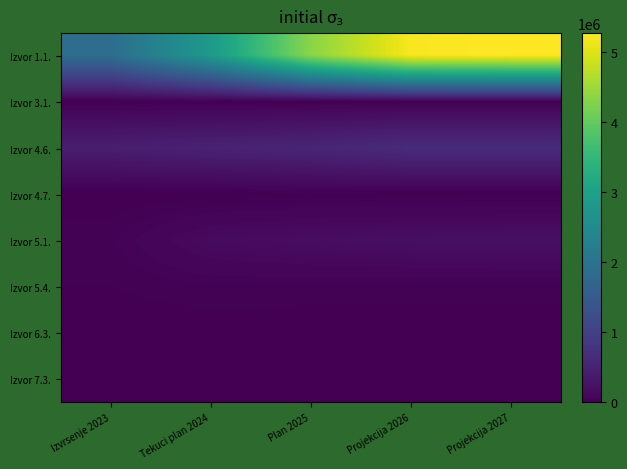

Reading left to right, transcribe all the data shown in this chart.

Izvor 1.1.: Izvrsenje 2023=1886265.8	Tekuci plan 2024=2844000.0	Plan 2025=4340800.0	Projekcija 2026=5217300.0	Projekcija 2027=5268000.0
Izvor 3.1.: Izvrsenje 2023=9817.2	Tekuci plan 2024=11301.0	Plan 2025=11301.0	Projekcija 2026=12001.0	Projekcija 2027=12001.0
Izvor 4.6.: Izvrsenje 2023=437946.1	Tekuci plan 2024=493925.0	Plan 2025=557000.0	Projekcija 2026=650000.0	Projekcija 2027=650000.0
Izvor 4.7.: Izvrsenje 2023=0.0	Tekuci plan 2024=0.0	Plan 2025=10000.0	Projekcija 2026=0.0	Projekcija 2027=0.0
Izvor 5.1.: Izvrsenje 2023=34681.9	Tekuci plan 2024=149800.0	Plan 2025=182500.0	Projekcija 2026=210000.0	Projekcija 2027=219000.0
Izvor 5.4.: Izvrsenje 2023=20136.7	Tekuci plan 2024=36055.0	Plan 2025=32327.0	Projekcija 2026=32000.0	Projekcija 2027=32000.0
Izvor 6.3.: Izvrsenje 2023=6068.5	Tekuci plan 2024=3261.0	Plan 2025=3400.0	Projekcija 2026=3500.0	Projekcija 2027=3500.0
Izvor 7.3.: Izvrsenje 2023=18025.0	Tekuci plan 2024=6027.0	Plan 2025=1327.0	Projekcija 2026=1300.0	Projekcija 2027=1500.0